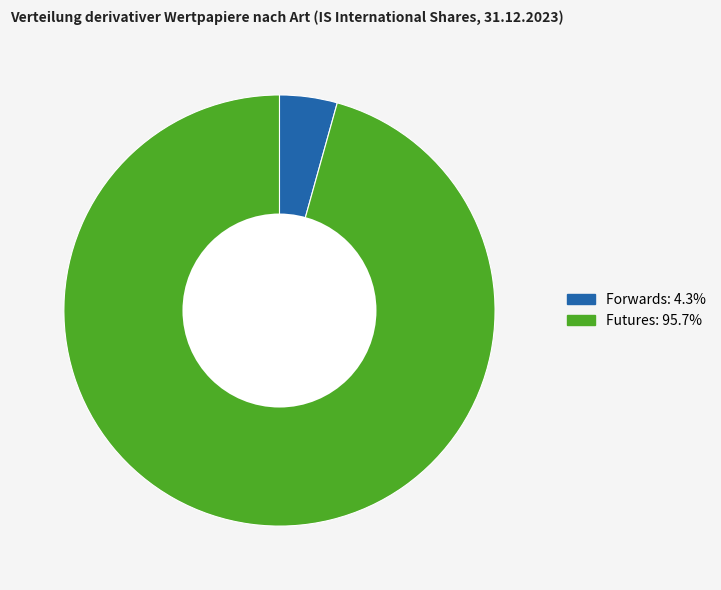

Which has a higher value, Futures or Forwards?

Futures